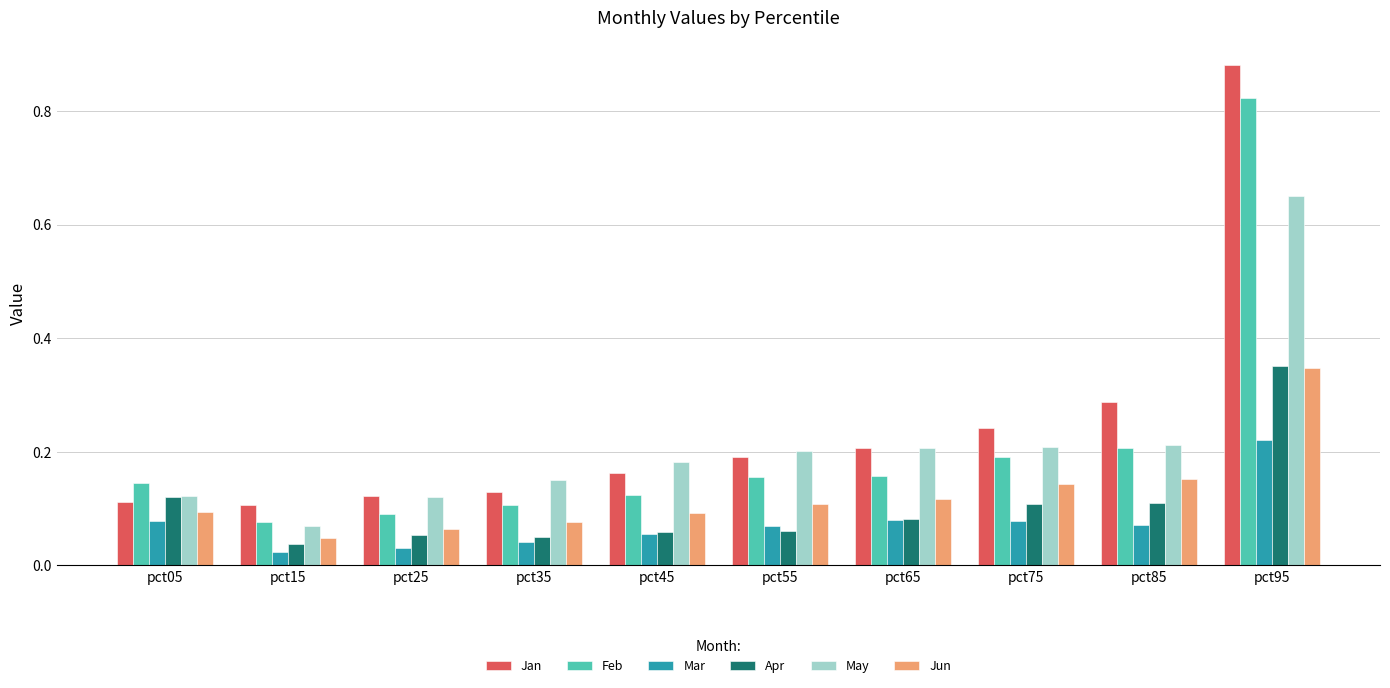

How many categories are shown in the chart?

10